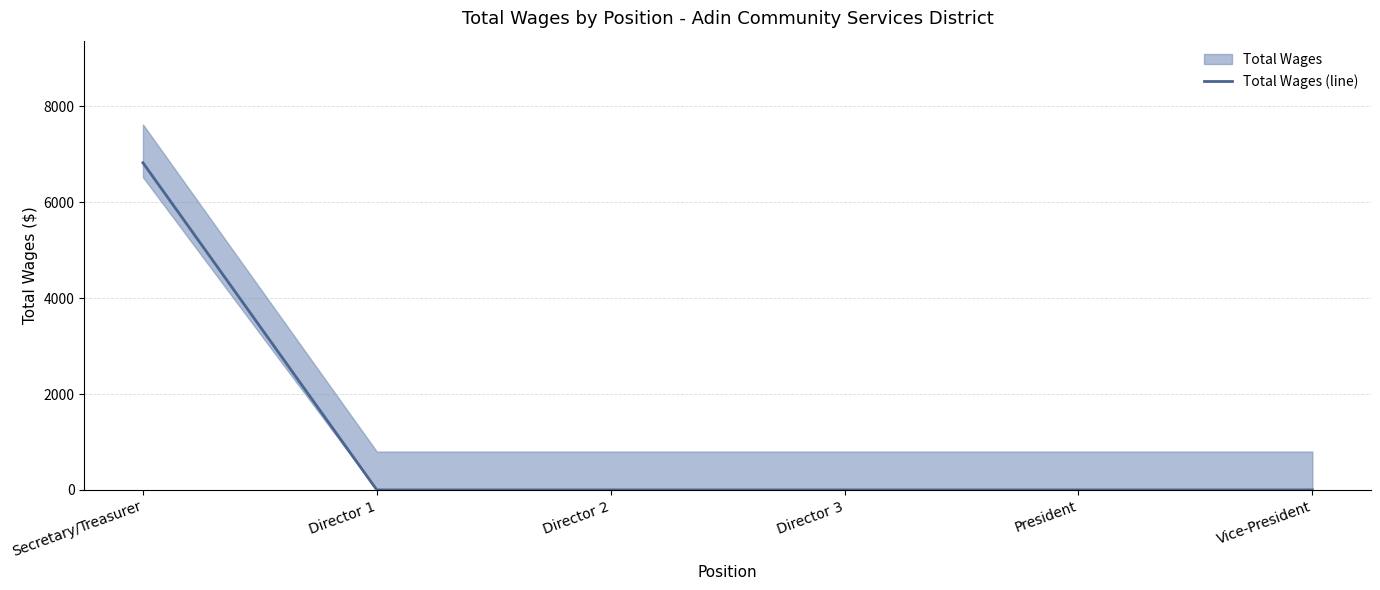

List the labels in order of value, largest first.

Secretary/Treasurer, Director 1, Director 2, Director 3, President, Vice-President